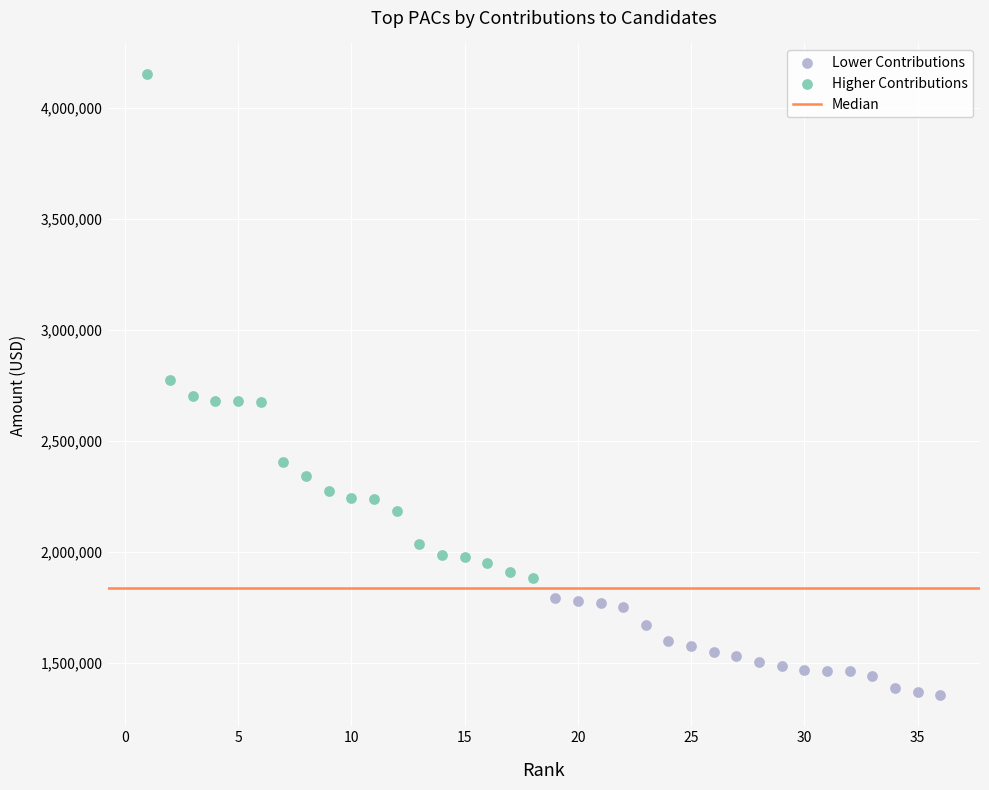

Which series reaches the maximum Y coordinate?

Higher Contributions